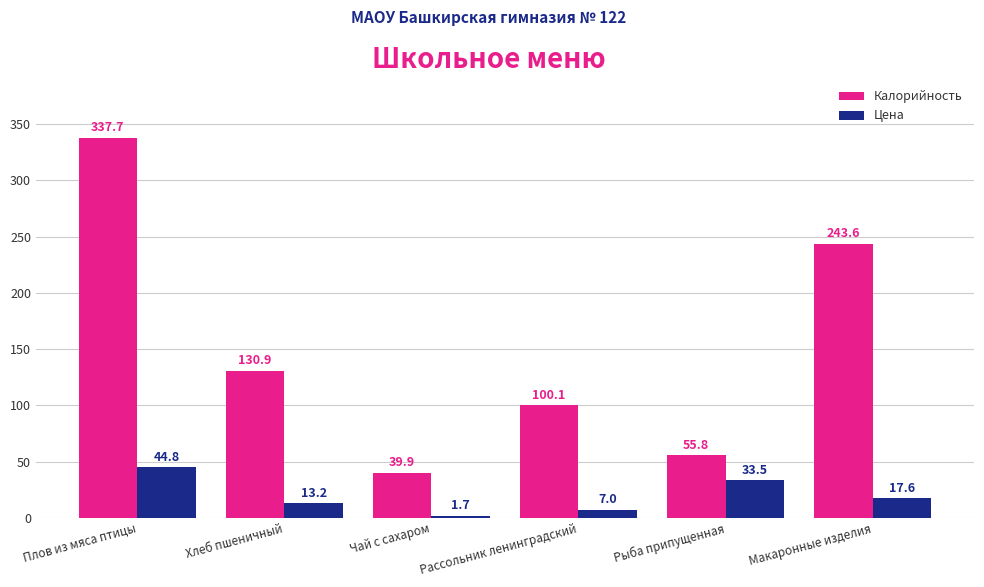

Reading left to right, extract all data points from this chart.

Калорийность: 337.7	130.9	39.9	100.1	55.8	243.6
Цена: 44.8	13.2	1.7	7.0	33.5	17.6